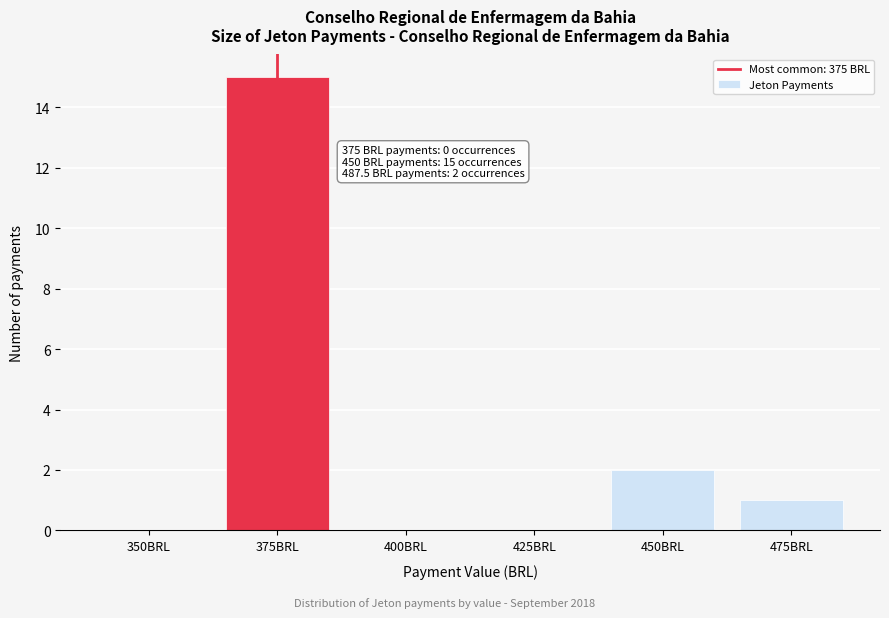

Reading left to right, transcribe all the data shown in this chart.

350BRL=0	375BRL=15	400BRL=0	425BRL=0	450BRL=2	475BRL=1